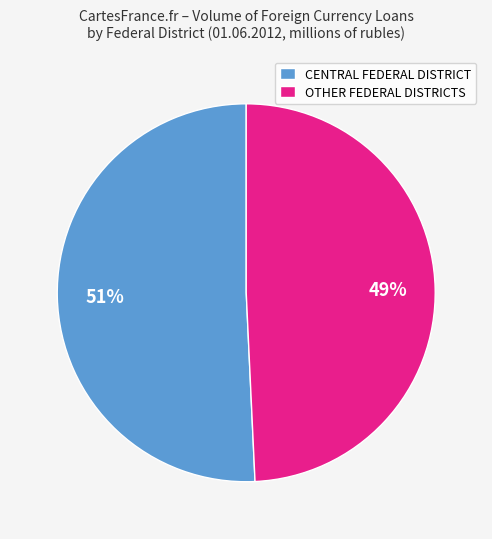

What is the largest slice in the pie chart?

CENTRAL FEDERAL DISTRICT